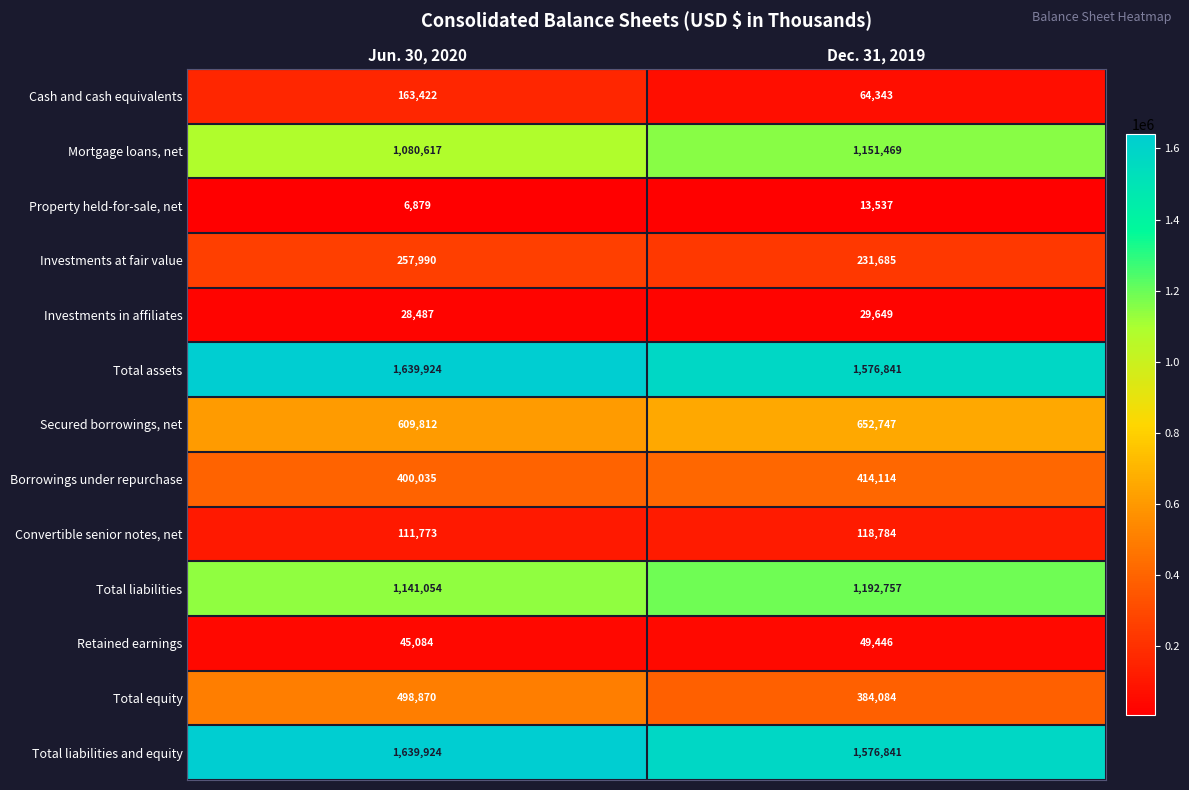

How many series are shown in this chart?

13